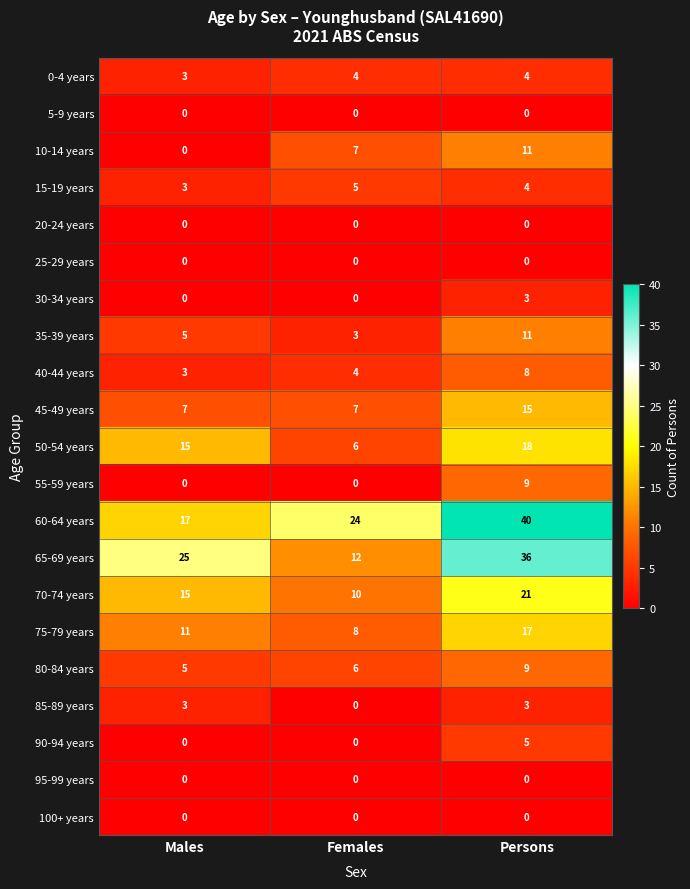

What is the difference between the maximum and second lowest values in the 75-79 years series?

6